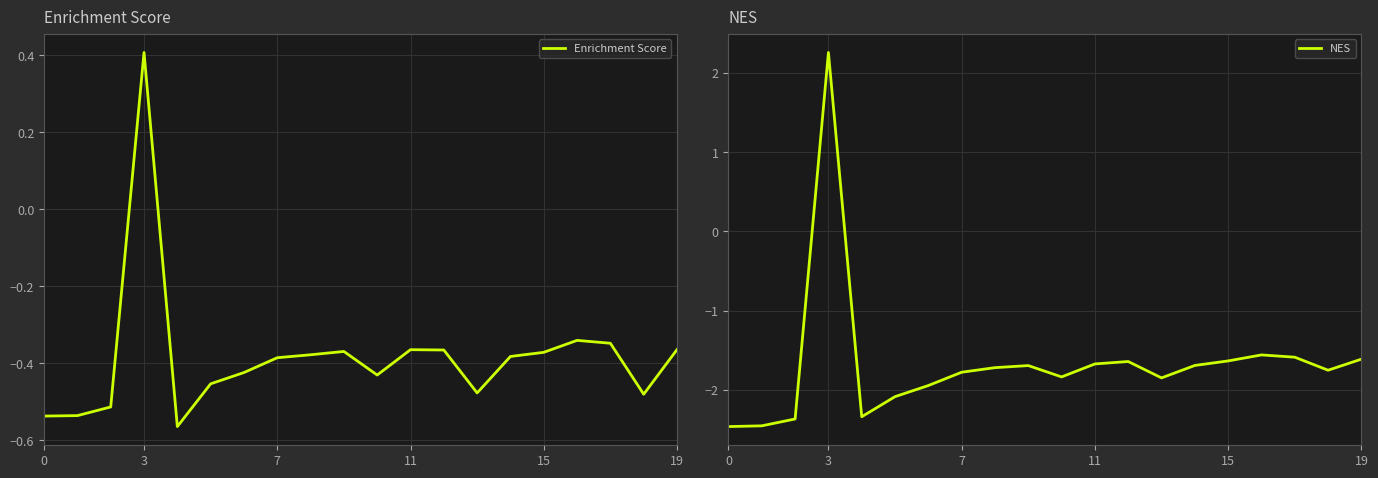

Is it true that NES equals -1.9 at 6?

True